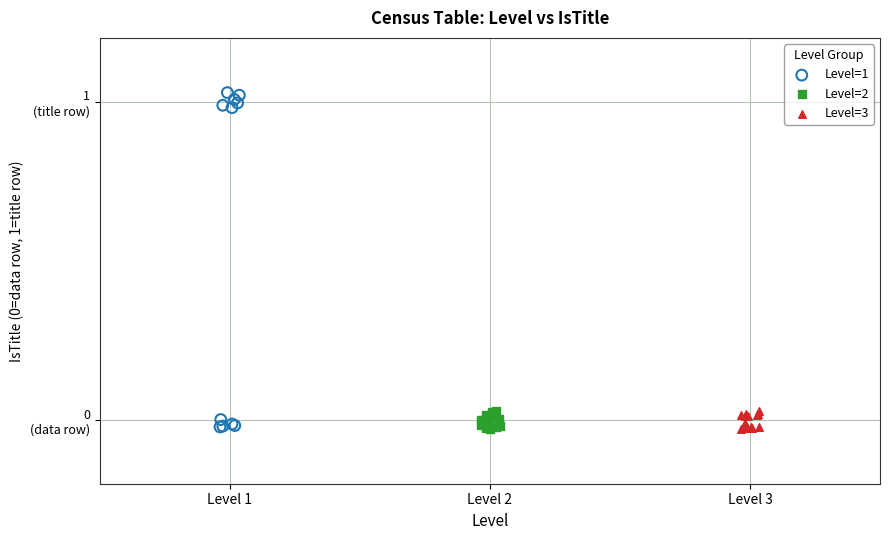

Which series has the largest Y range (max minus min)?

Level=1